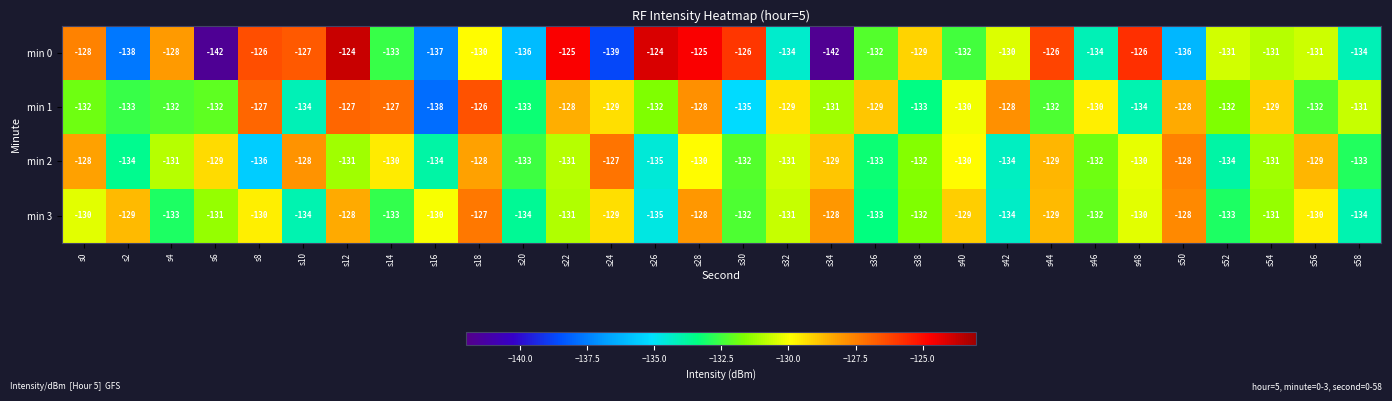

Which series has the largest range (max minus min)?

min 0